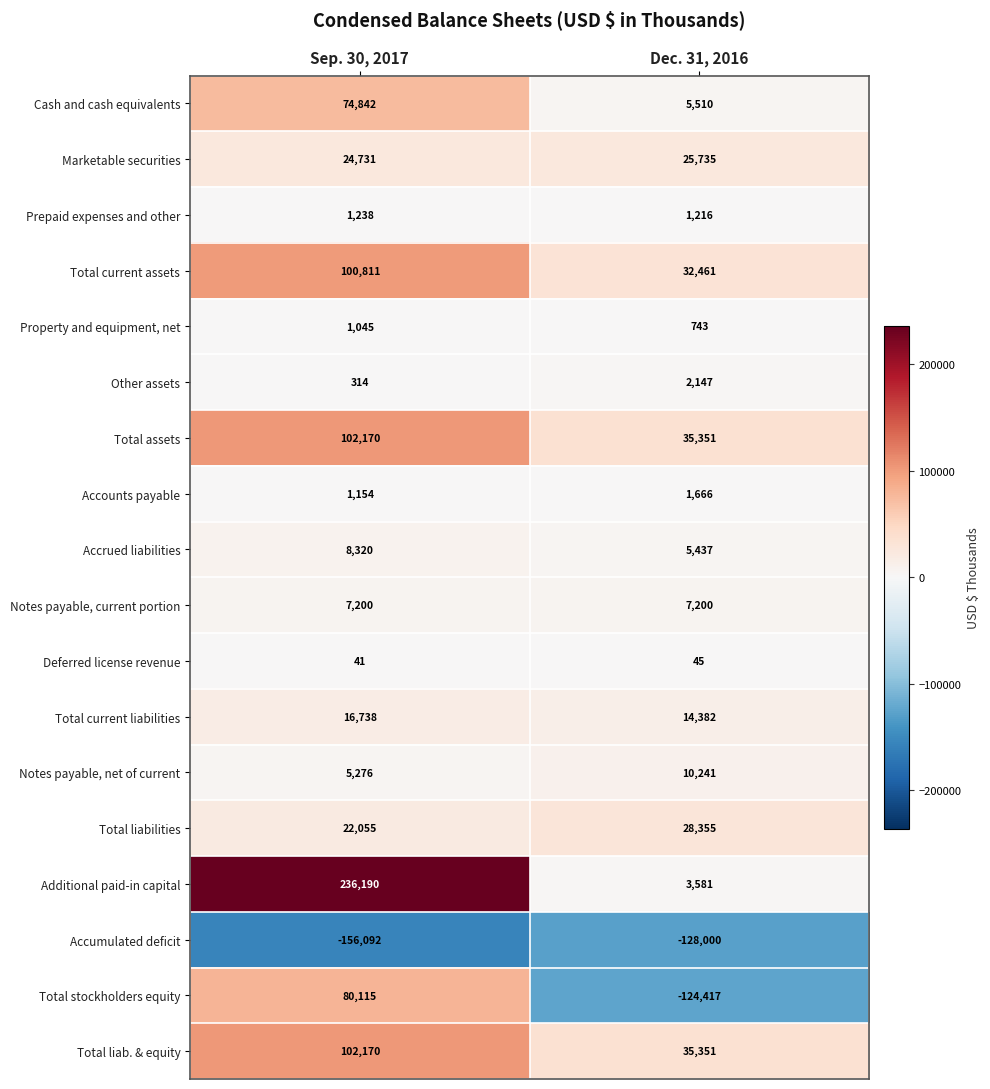

Which series has the largest range (max minus min)?

Additional paid-in capital